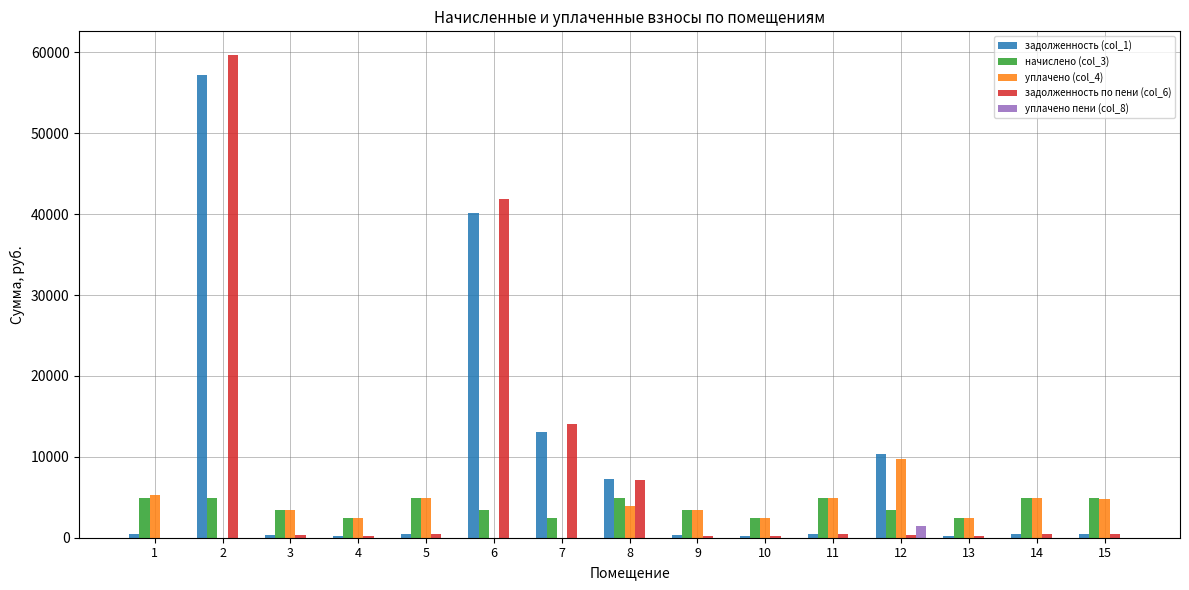

Is the value of начислено (col_3) at 6 greater than the value of задолженность по пени (col_6) at 6?

No